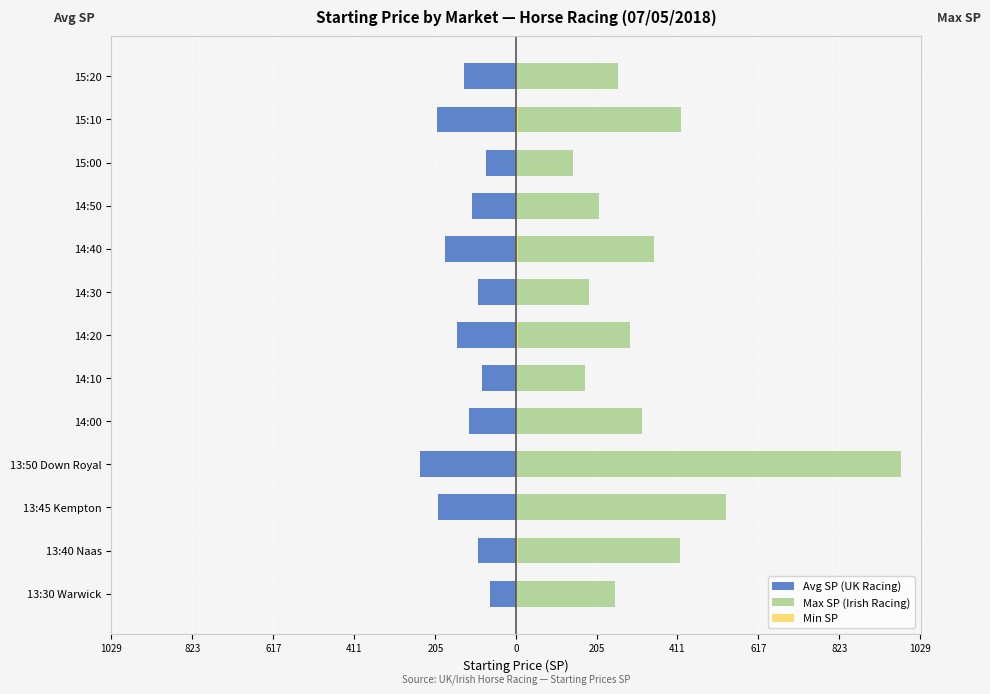

Which series has the largest range (max minus min)?

Max SP (Irish Racing)